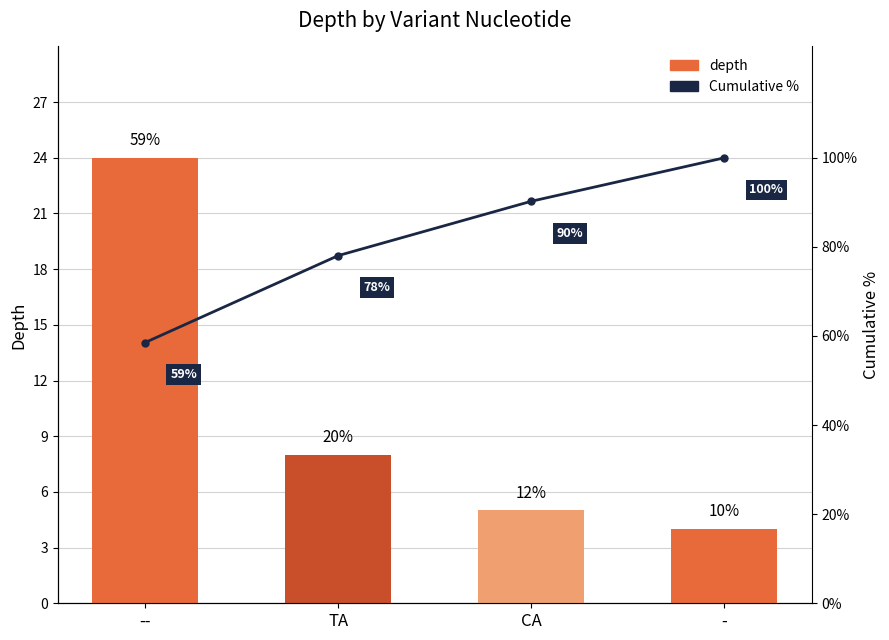

Which label corresponds to the smallest value in the chart?

-